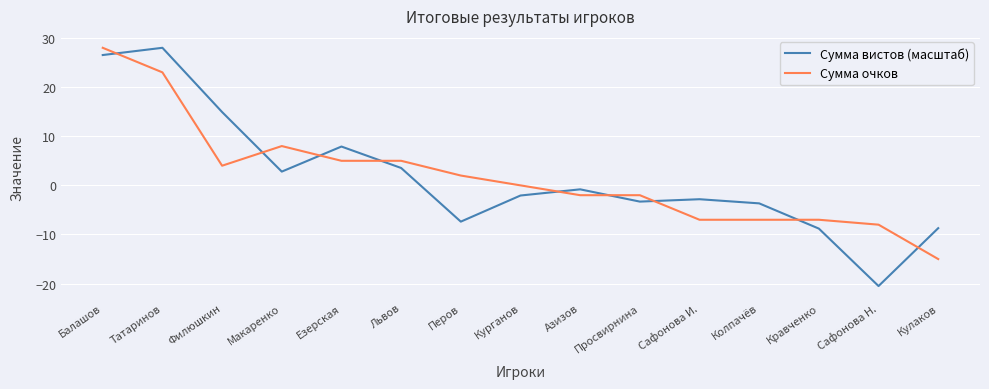

What is the smallest value displayed?

-20.5